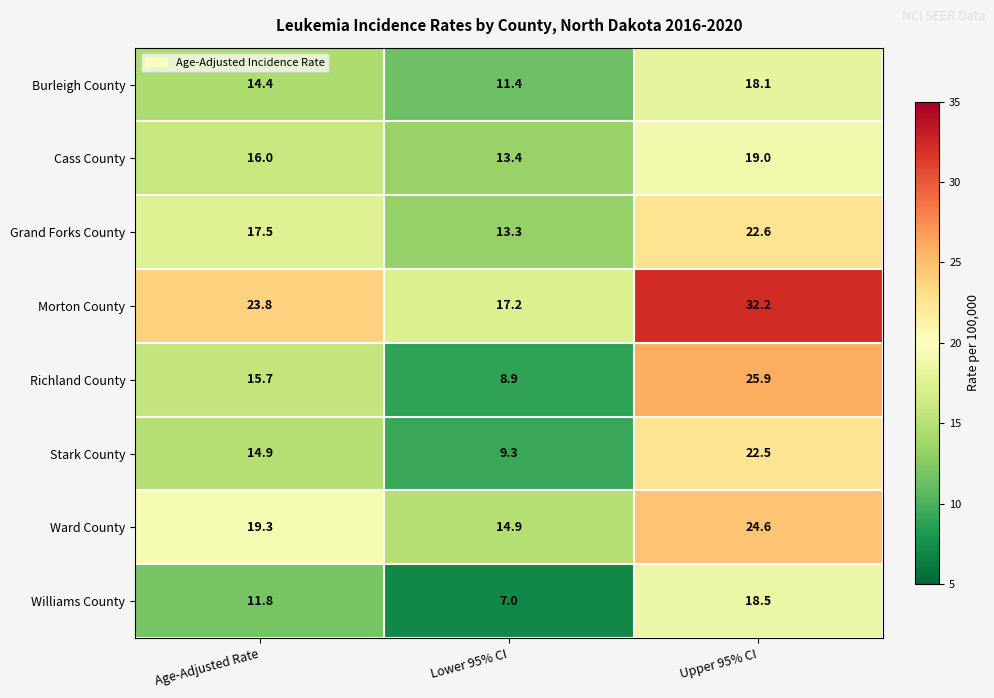

What is the difference between the Morton County values at Lower 95% CI and Upper 95% CI?

15.0